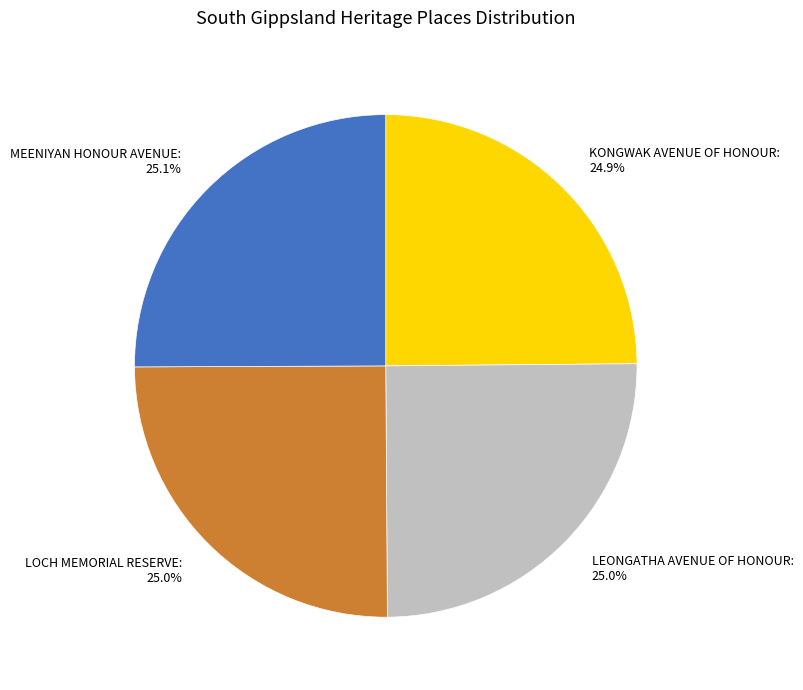

Does any single category account for the majority?

No